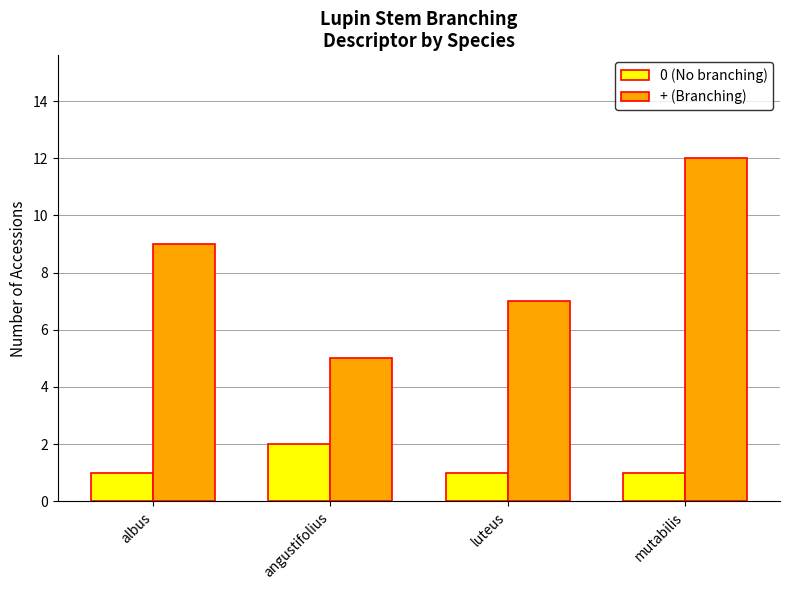

Rank the series by their average value, from lowest to highest.

0 (No branching), + (Branching)